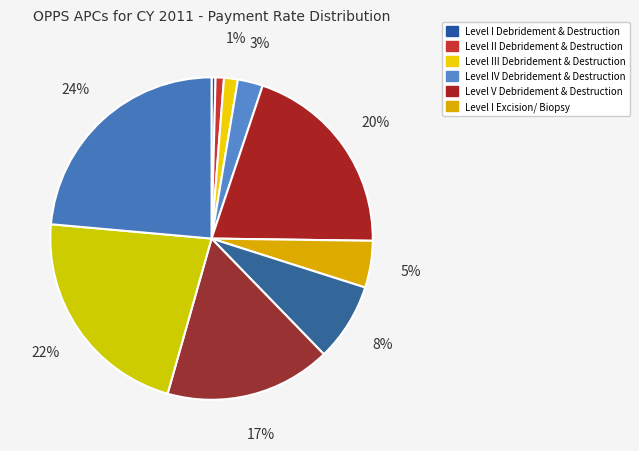

How many segments does this pie chart have?

10